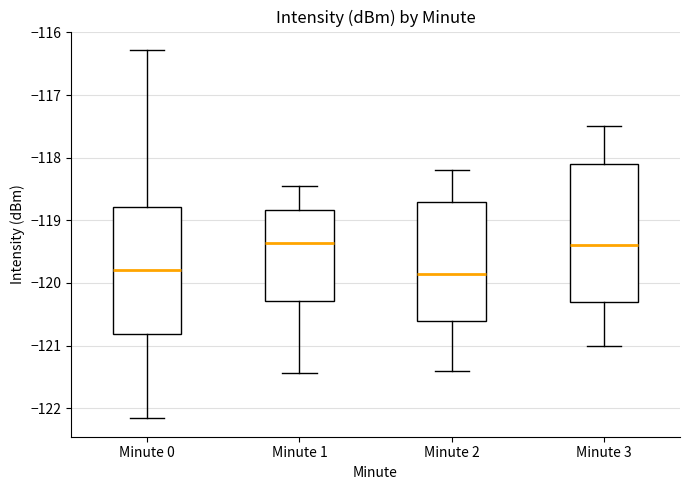

Reading left to right, read every box against the y-axis: the position of its median line, the range the box covers, and the ends of its whiskers. The values are not printed on the chart, so give them approximately, as read against the axis.

Minute 0: median -119.8, box -120.8 to -118.8, whiskers -122.2 to -116.3
Minute 1: median -119.4, box -120.3 to -118.8, whiskers -121.4 to -118.4
Minute 2: median -119.8, box -120.6 to -118.7, whiskers -121.4 to -118.2
Minute 3: median -119.4, box -120.3 to -118.1, whiskers -121.0 to -117.5